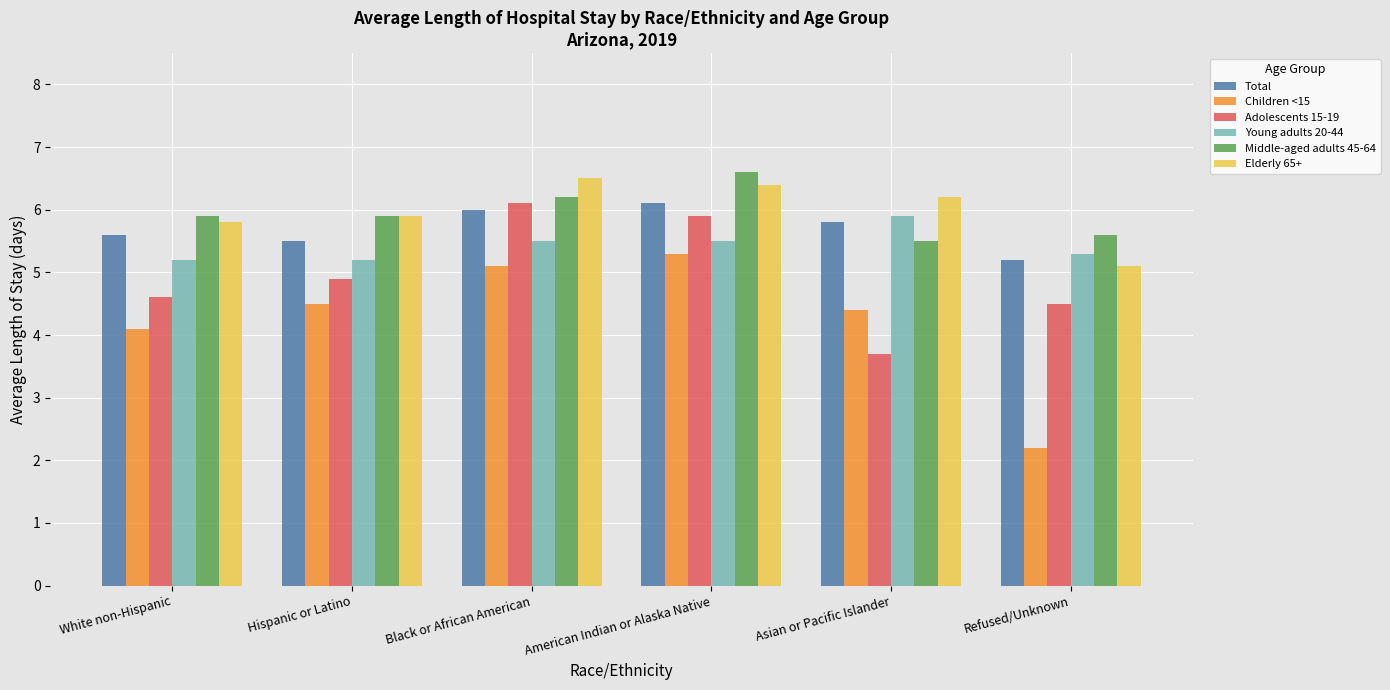

What is the sum of the Children <15 values at American Indian or Alaska Native and White non-Hispanic?

9.4